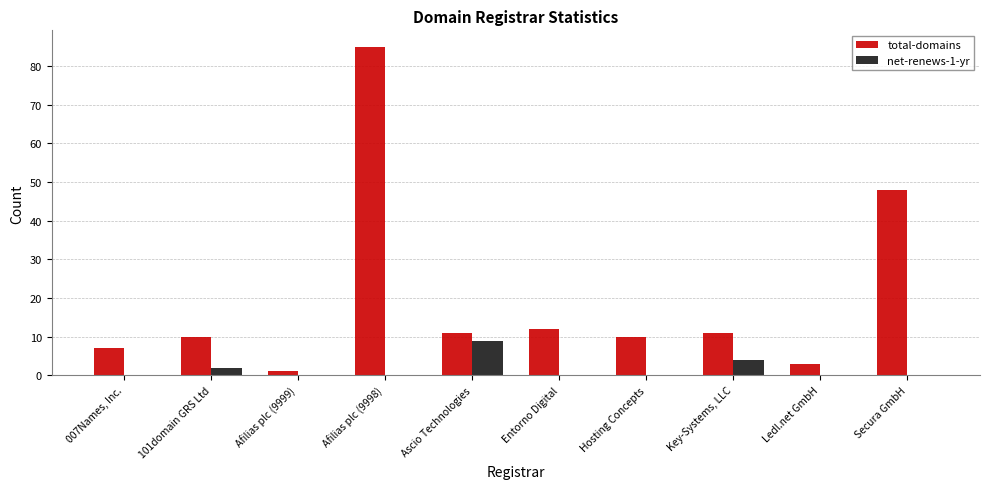

At which label does total-domains reach its peak?

Afilias plc (9998)